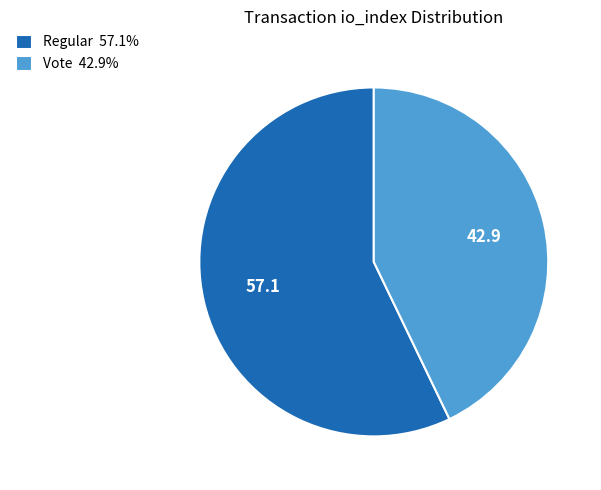

Combined, do Vote 42.9% and Regular 57.1% account for over 50%?

Yes